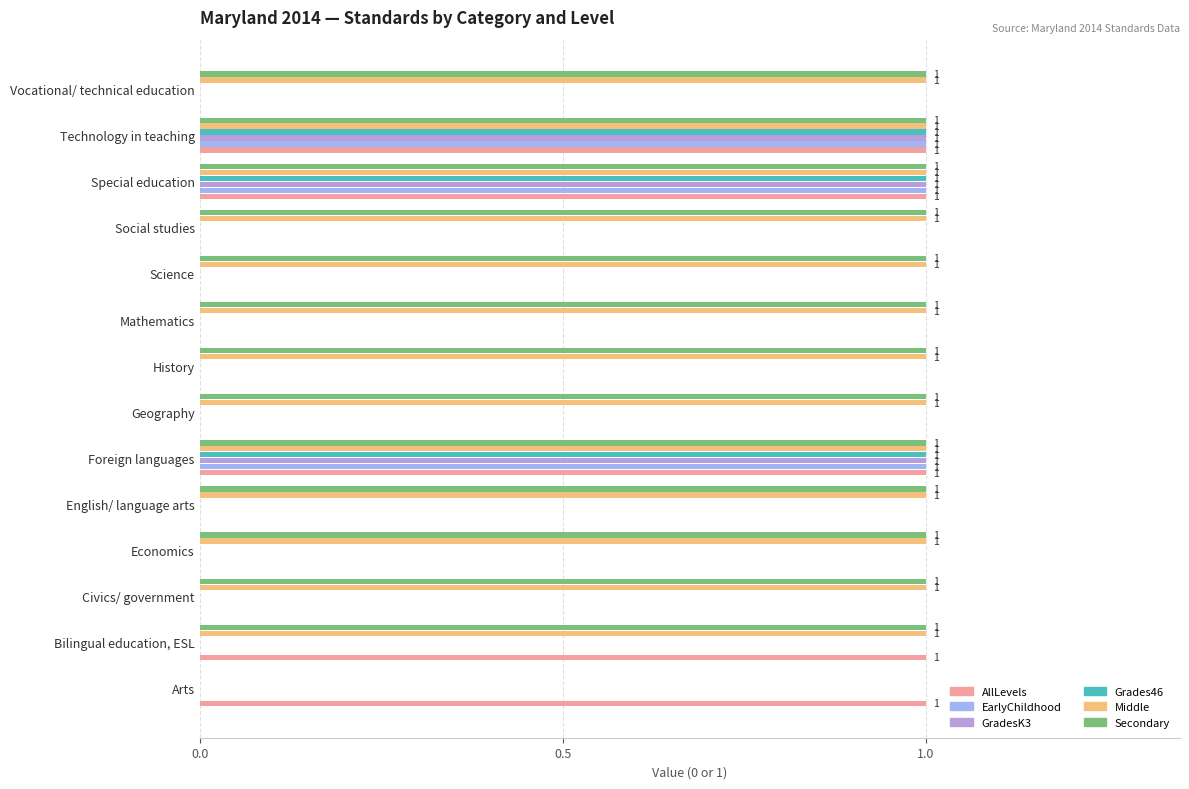

Count the number of data series in this chart.

6